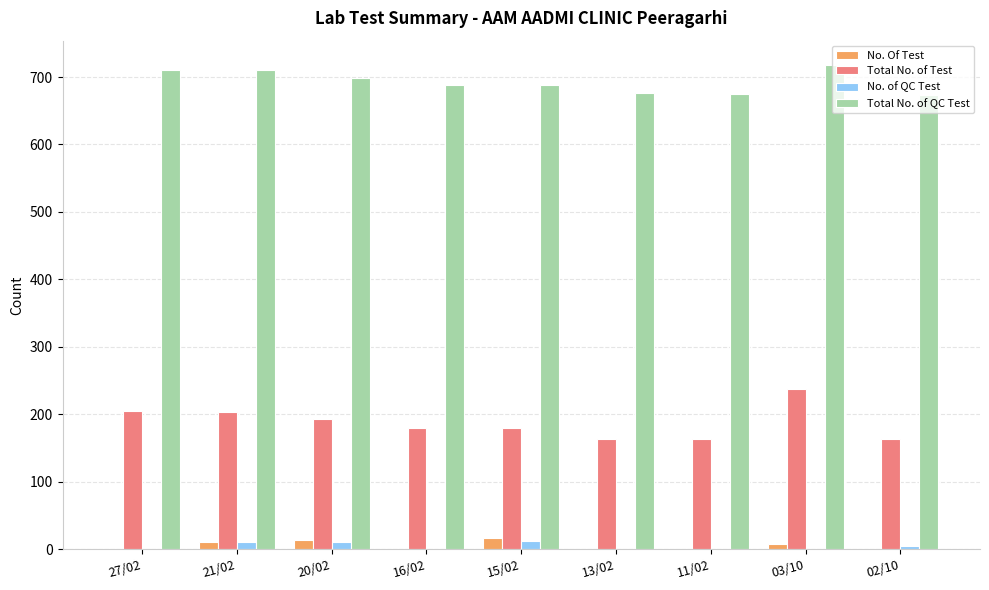

What are all the series names shown in the legend?

No. Of Test, Total No. of Test, No. of QC Test, Total No. of QC Test